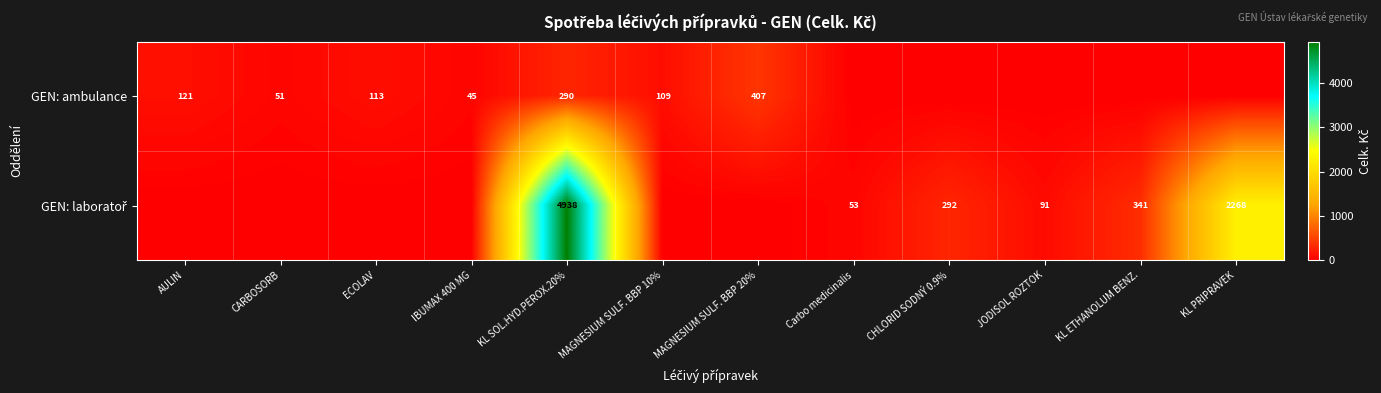

Is it true that GEN: ambulance equals 69 at MAGNESIUM SULF. BBP 10%?

False